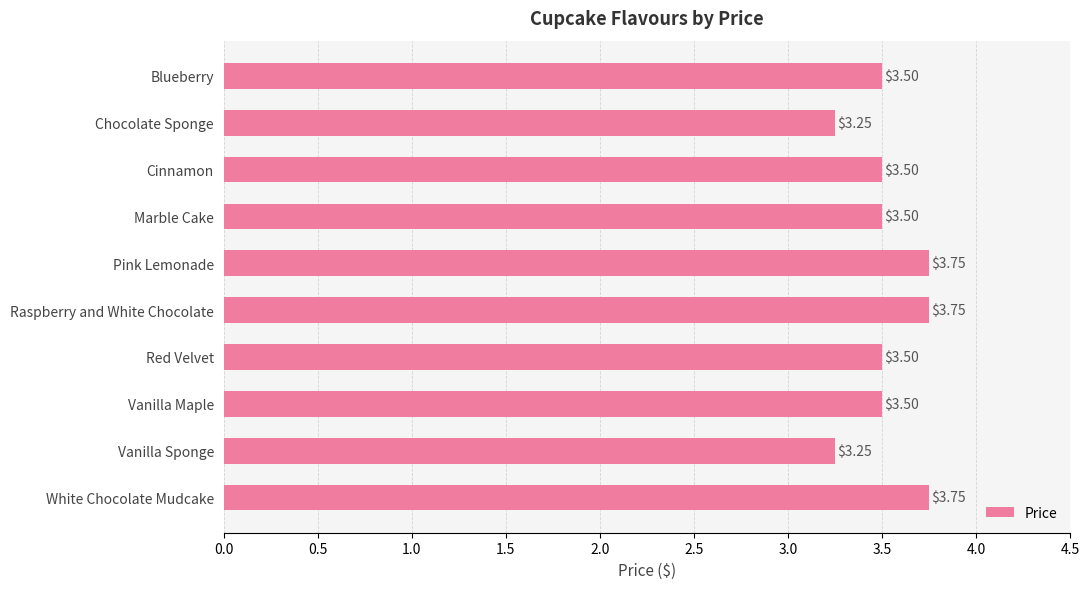

What is the label of the 7th bar from the top?

Red Velvet